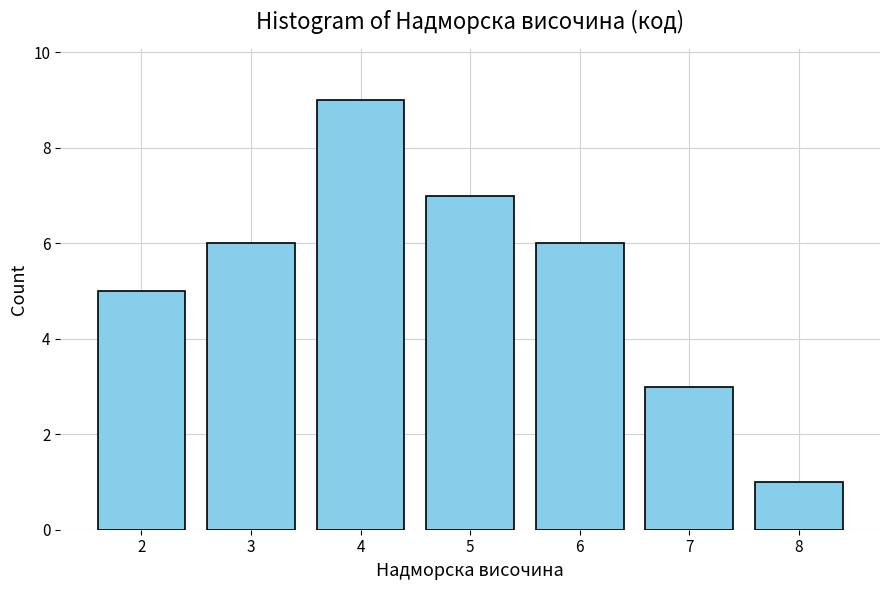

Reading right to left, transcribe all the data shown in this chart.

1	3	6	7	9	6	5